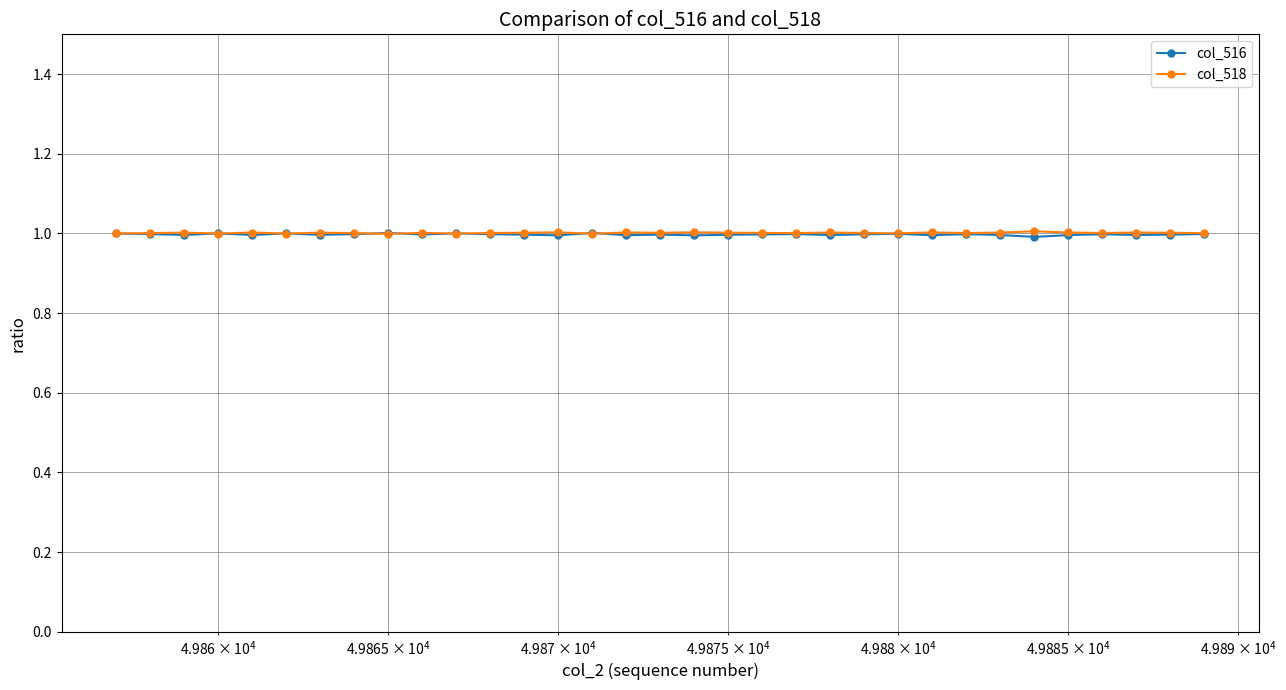

What is the lowest value of the col_516 series?

1.0